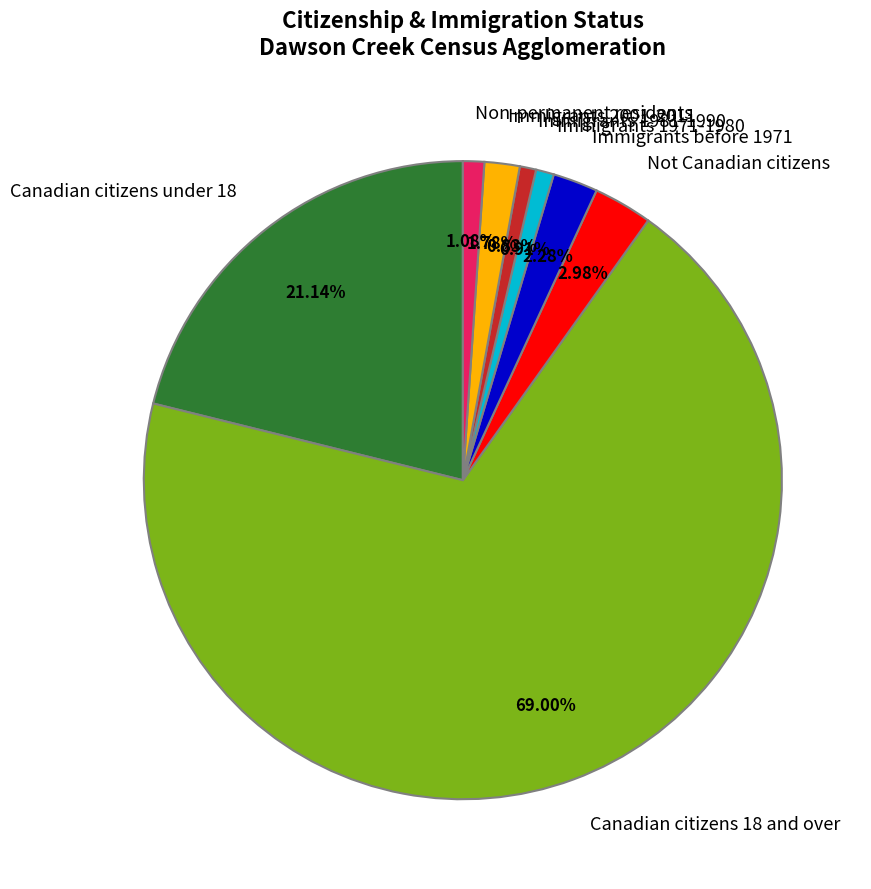

To the nearest percent, what is the combined percentage of Immigrants 1981-1990 and Immigrants before 1971?

3%